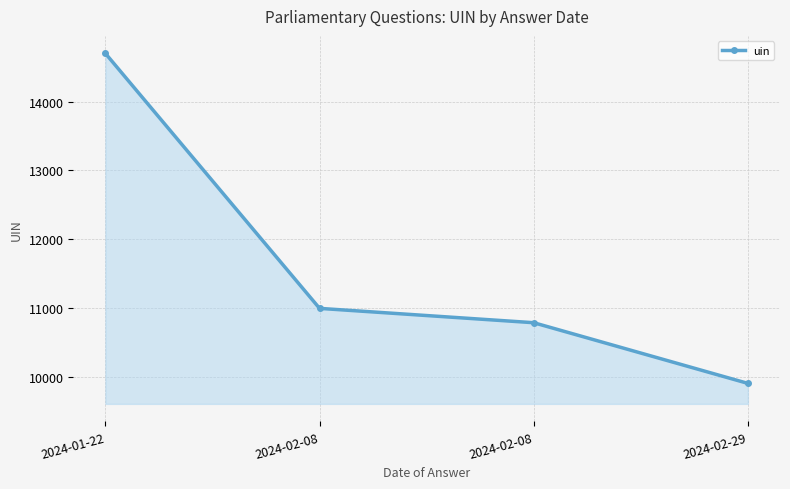

Approximately how many times larger is the value at 2024-02-29 compared to 2024-01-22?

0.7